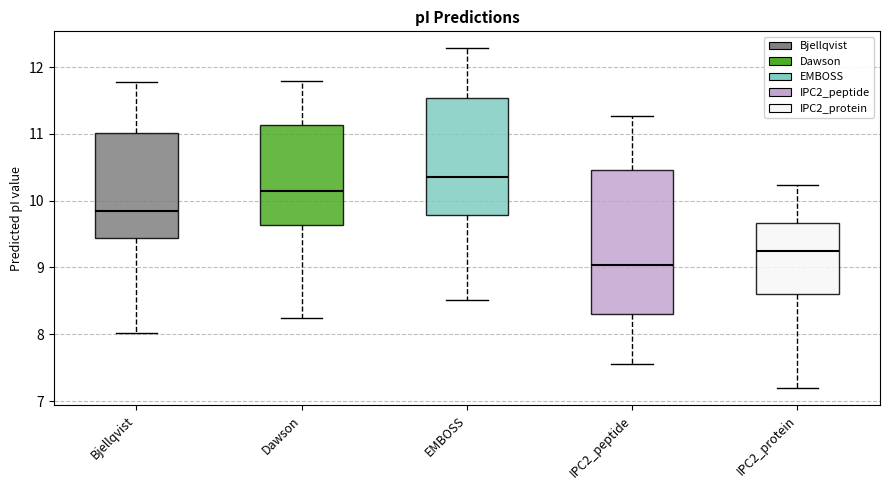

Reading left to right, transcribe this box plot: for each box, give where its median line is, the range the box spans, and where its two whiskers end, as read against the y-axis. The values are not printed on the chart, so give them approximately, as read against the axis.

Bjellqvist: median 9.9, box 9.4 to 11.0, whiskers 8.0 to 11.8
Dawson: median 10.1, box 9.6 to 11.1, whiskers 8.2 to 11.8
EMBOSS: median 10.4, box 9.8 to 11.5, whiskers 8.5 to 12.3
IPC2_peptide: median 9.0, box 8.3 to 10.5, whiskers 7.6 to 11.3
IPC2_protein: median 9.2, box 8.6 to 9.7, whiskers 7.2 to 10.2